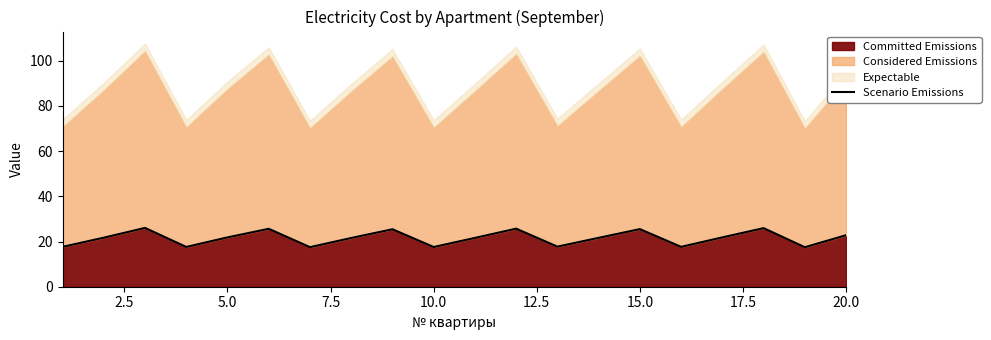

What is the smallest value displayed?

17.5